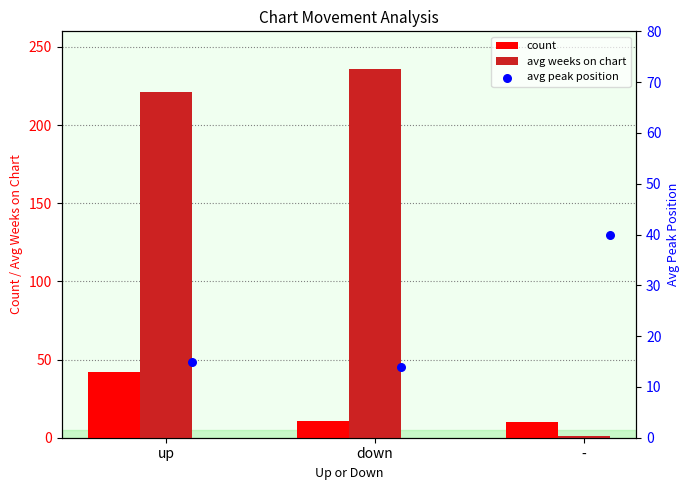

What is the lowest value of the count series?

10